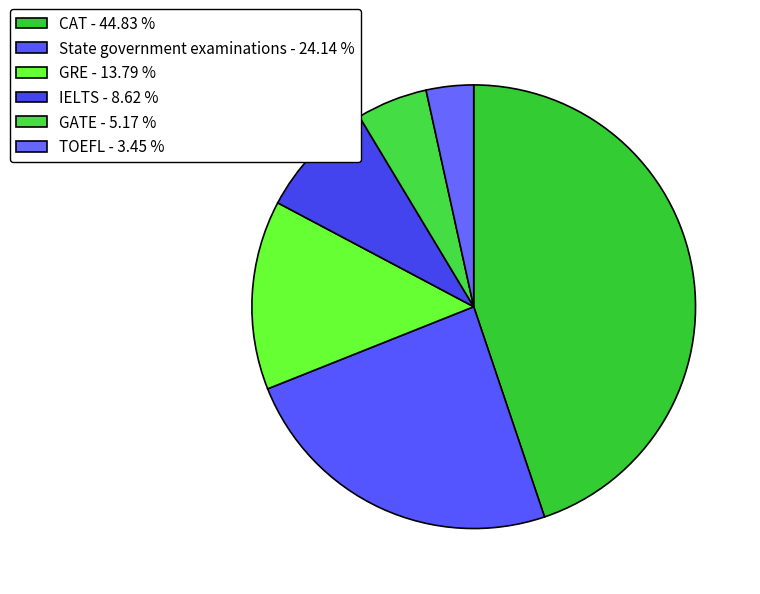

How many segments does this pie chart have?

6